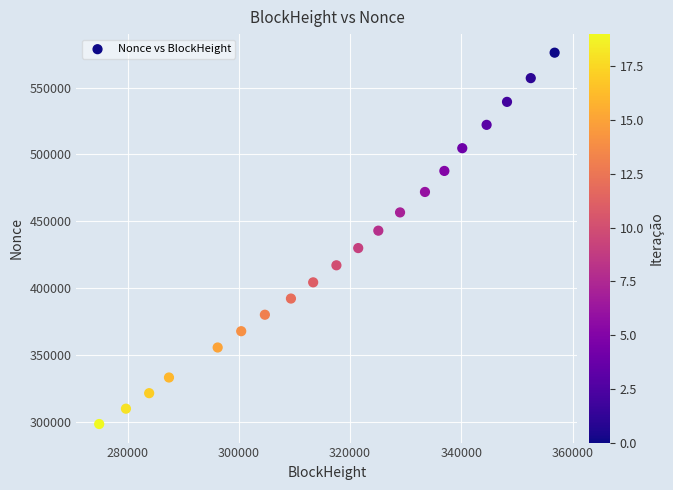

What is the range of X values (max minus min)?

81875